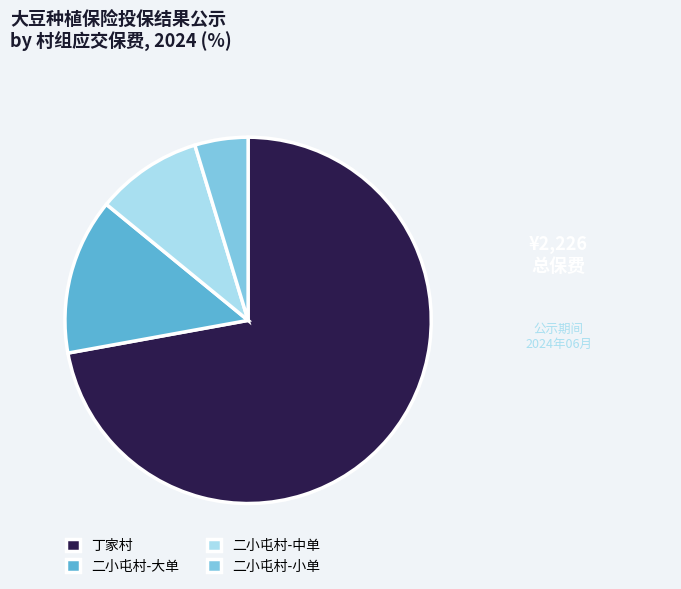

Combined, do 二小屯村-小单 and 二小屯村-大单 account for over 50%?

No